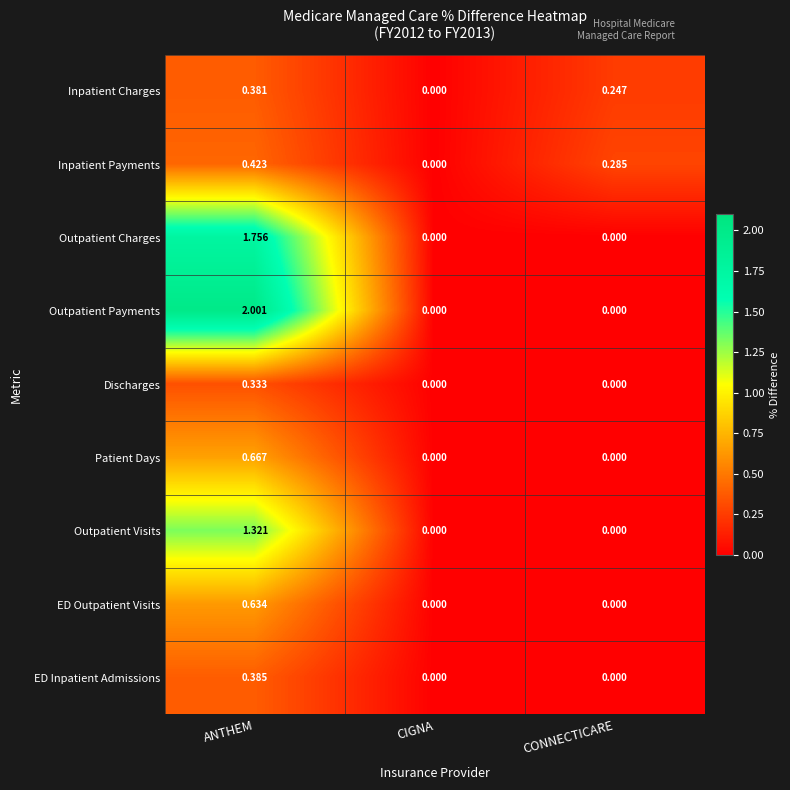

Which series has the largest total across all categories?

Outpatient Payments